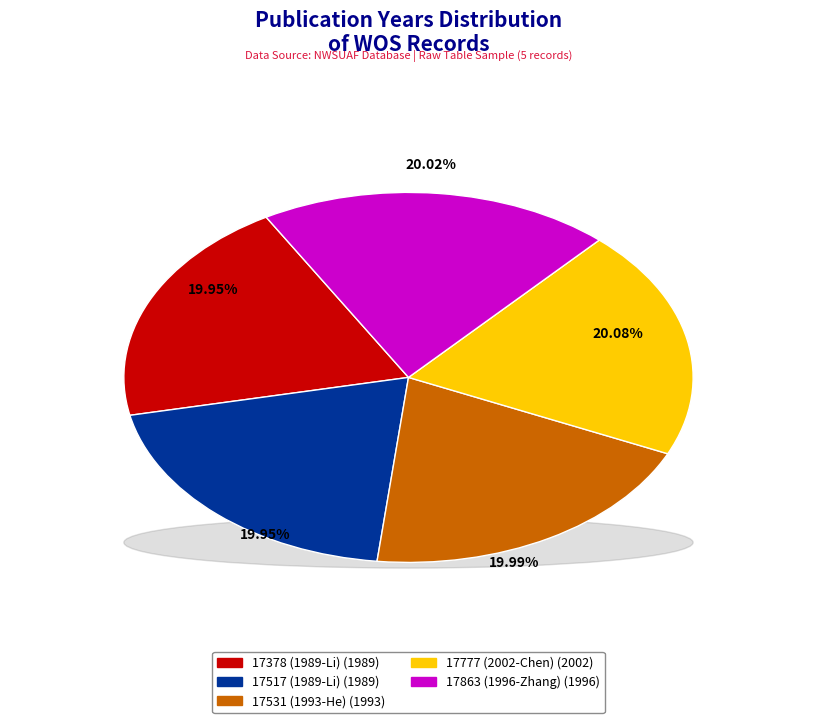

To the nearest percent, what portion does 17777 (2002-Chen) represent?

20%